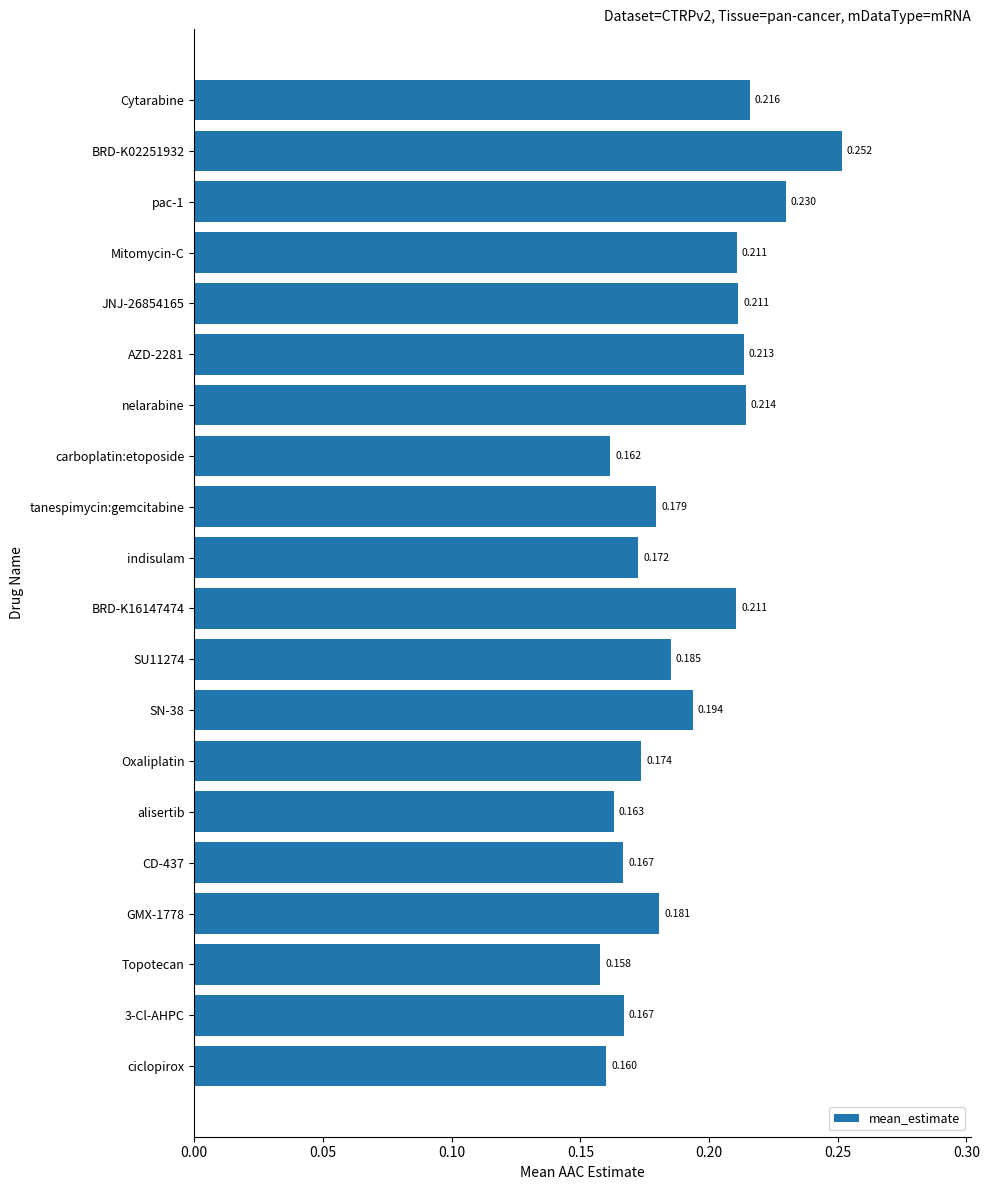

How many bars are there in total?

20